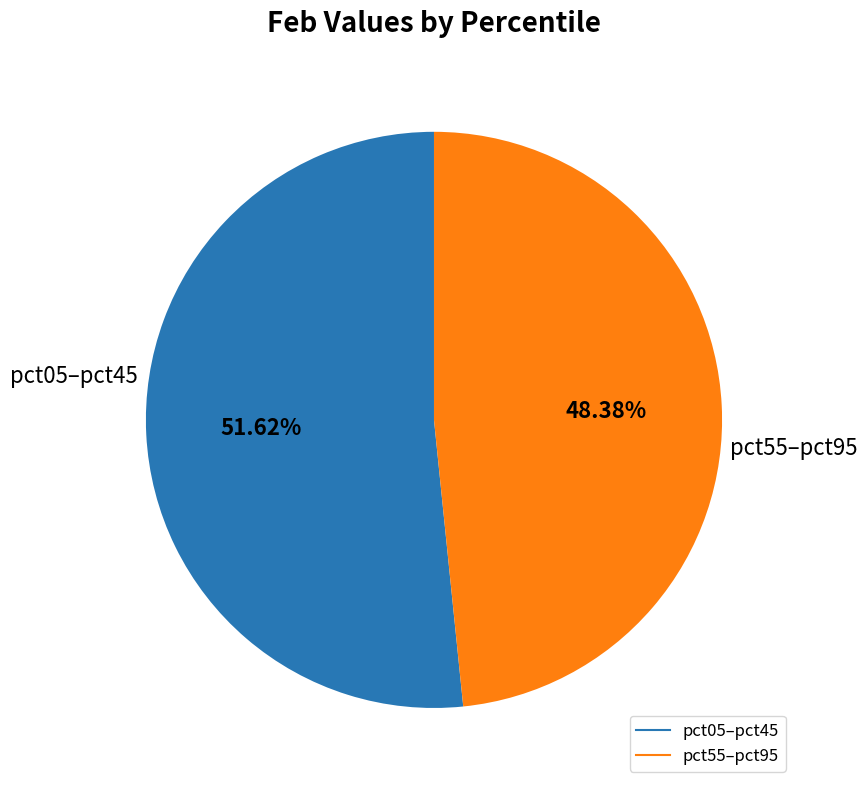

How many slices are in this pie chart?

2